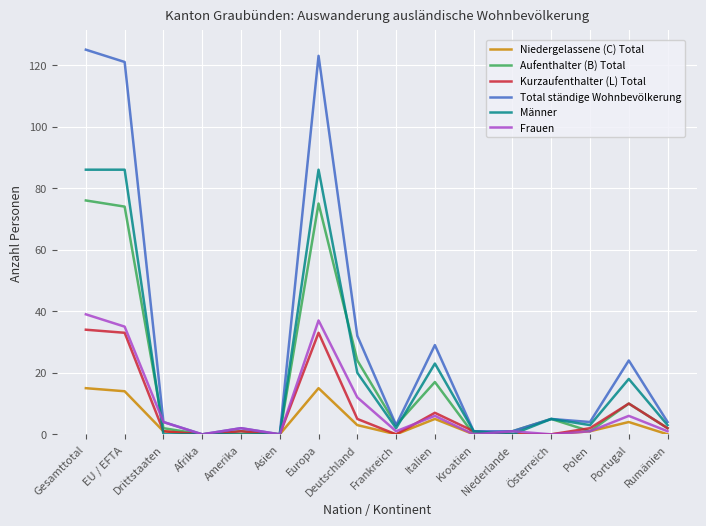

What is the maximum value for Kurzaufenthalter (L) Total?

34